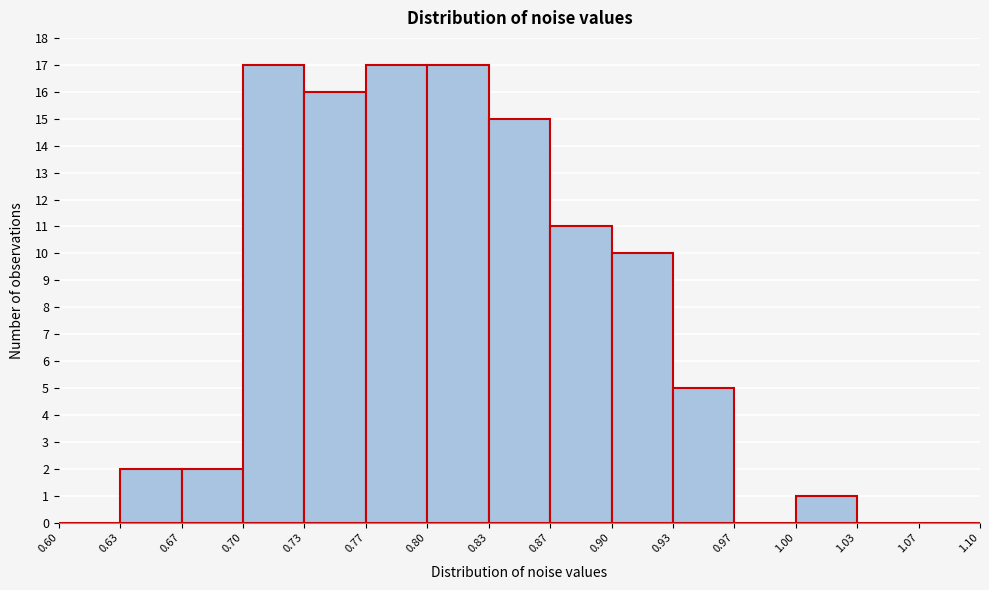

How tall is the bar that spans 0.63 to 0.67 on the x-axis? The values are not printed on the chart, so give them approximately, as read against the axis.

2